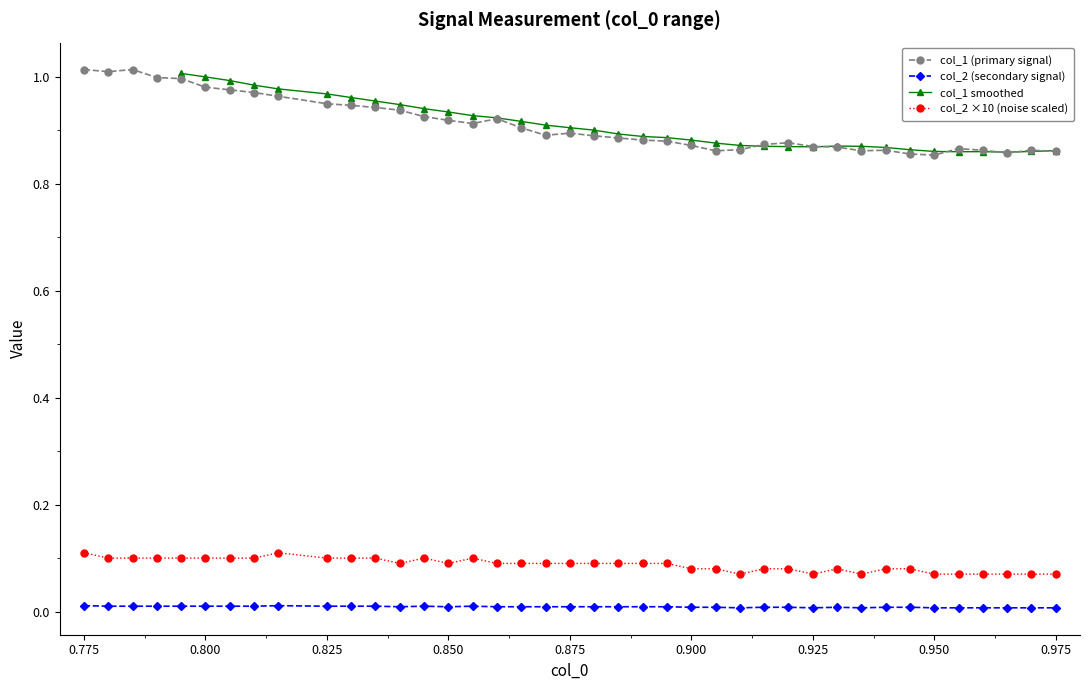

True or false: col_2 (secondary signal) has more than 0 points higher than both neighbors.

True